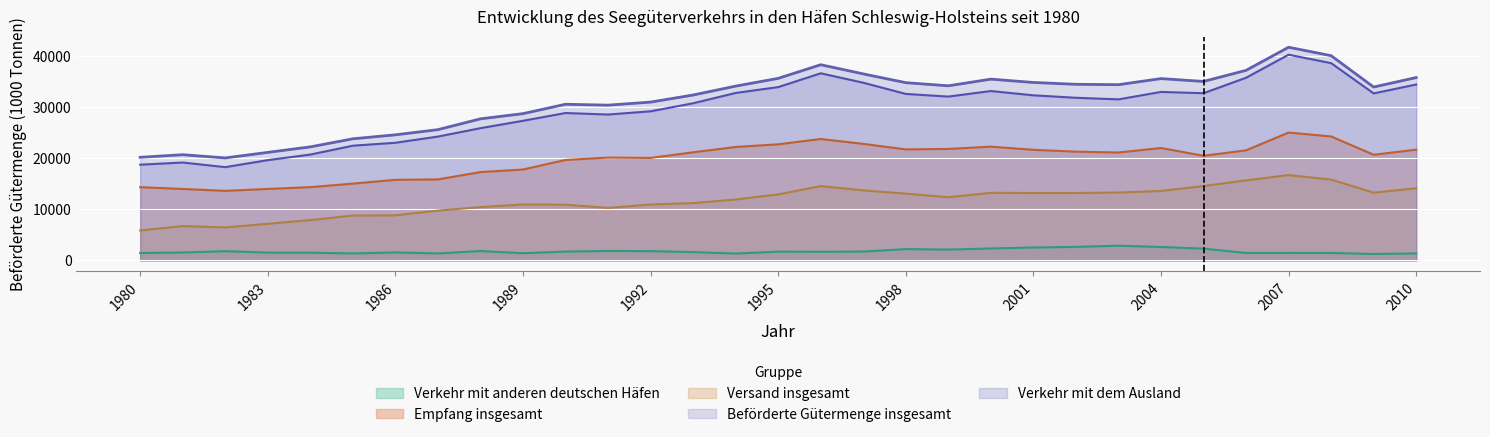

In Verkehr mit dem Ausland, how many points are lower than both neighbors (excluding endpoints)?

6